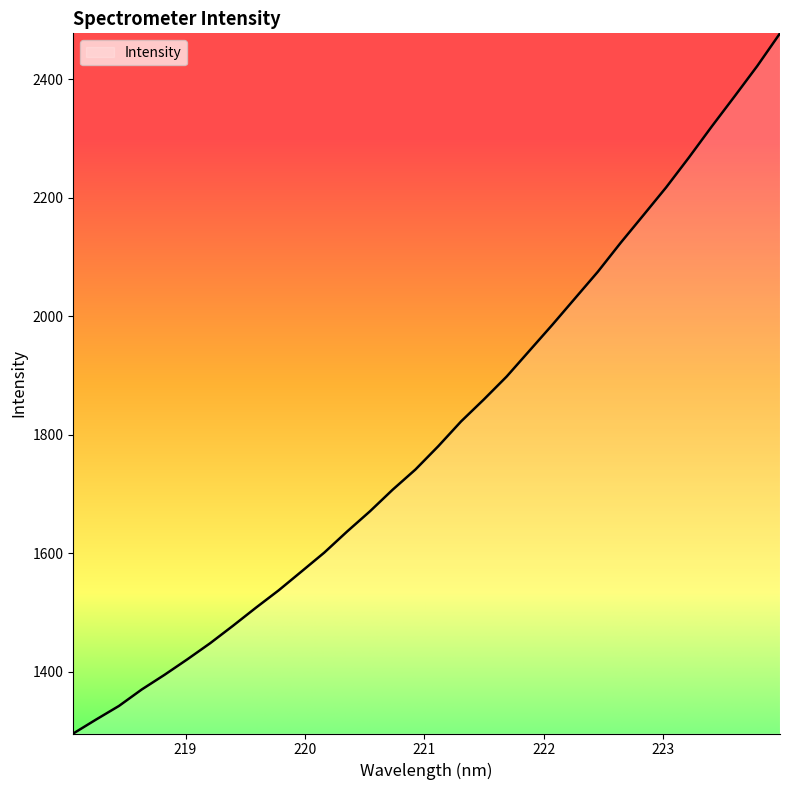

What is the smallest value displayed?

1296.1